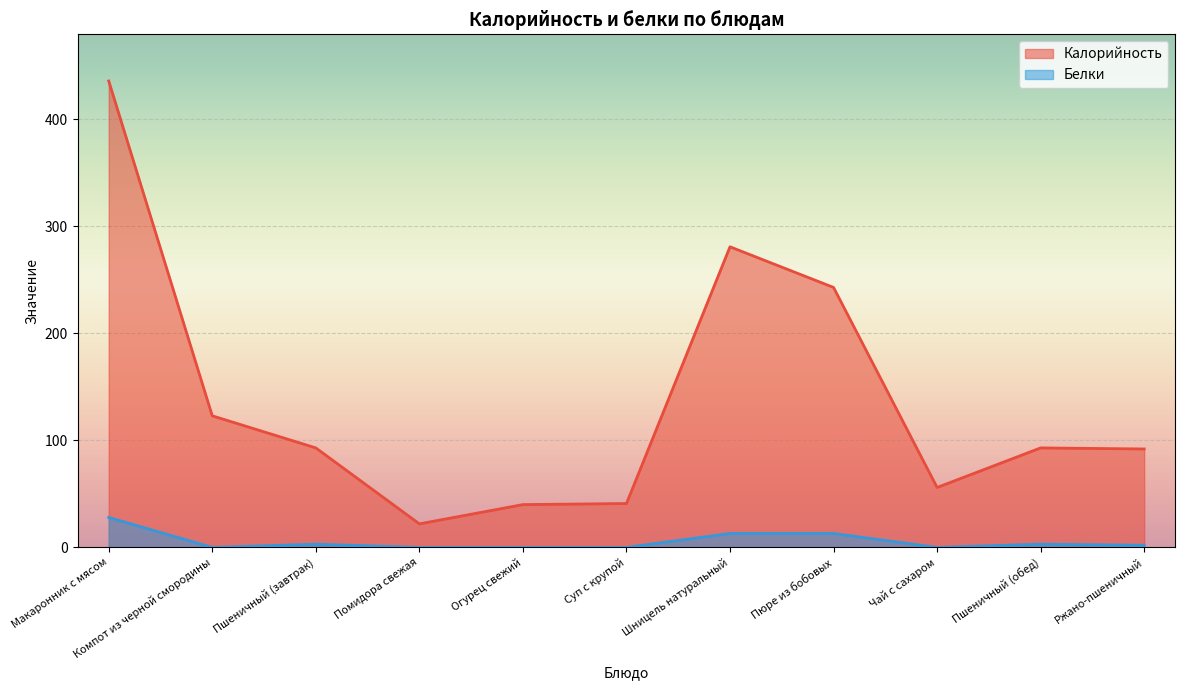

The Белки series shows -11 at Чай с сахаром. True or false?

False